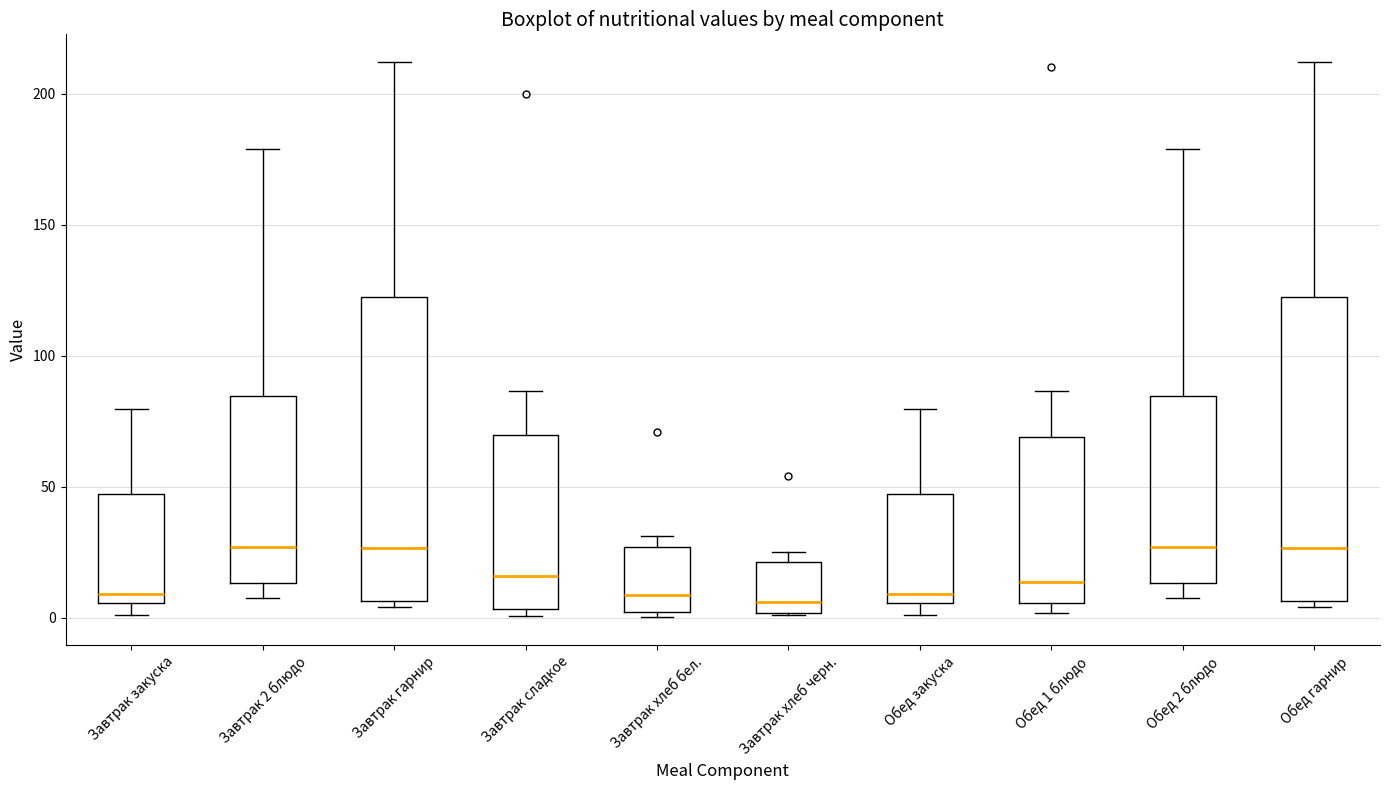

Reading left to right, transcribe this box plot: for each box, give where its median line is, the range the box spans, and where its two whiskers end, as read against the y-axis. The values are not printed on the chart, so give them approximately, as read against the axis.

Завтрак закуска: median 10, box 5 to 45, whiskers 0 to 80
Завтрак 2 блюдо: median 25, box 15 to 85, whiskers 5 to 180
Завтрак гарнир: median 25, box 5 to 125, whiskers 5 (just below the box's lower edge) to 210
Завтрак сладкое: median 15, box 5 to 70, whiskers 0 to 85
Завтрак хлеб бел.: median 10, box 0 to 25, whiskers 0 (just below the box's lower edge) to 30
Завтрак хлеб черн.: median 5, box 0 to 20, whiskers 0 to 25
Обед закуска: median 10, box 5 to 45, whiskers 0 to 80
Обед 1 блюдо: median 15, box 5 to 70, whiskers 0 to 85
Обед 2 блюдо: median 25, box 15 to 85, whiskers 5 to 180
Обед гарнир: median 25, box 5 to 125, whiskers 5 (just below the box's lower edge) to 210